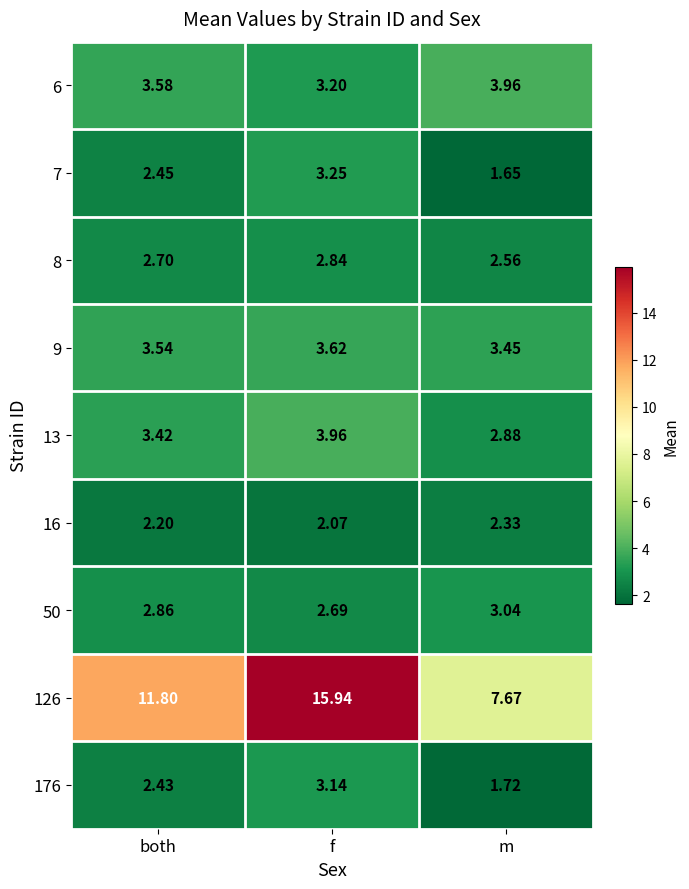

At which label does 7 reach its minimum?

m